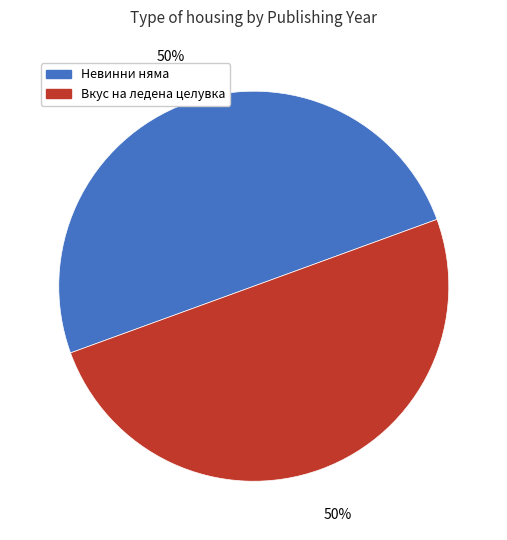

How many slices are in this pie chart?

2